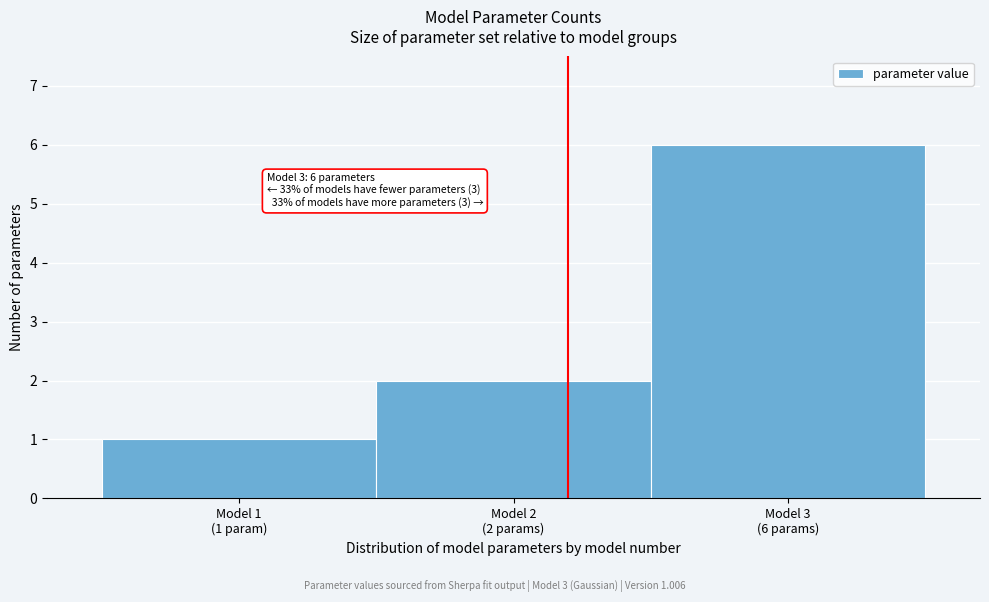

Reading left to right, what are all the values shown in this chart?

1	2	6